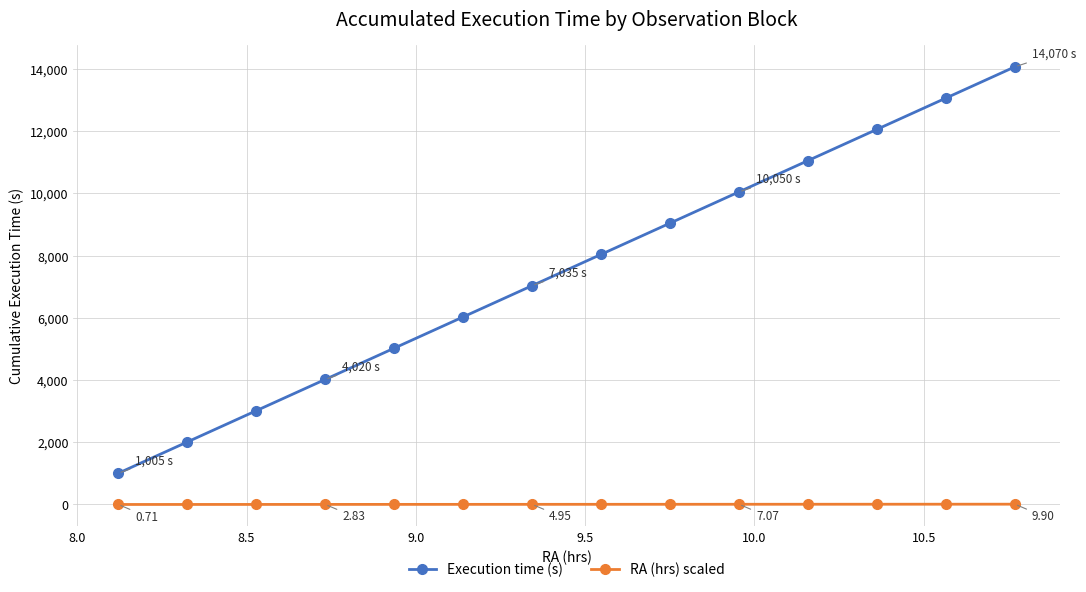

True or false: Execution time (s) has more than 1 interior local peaks.

False